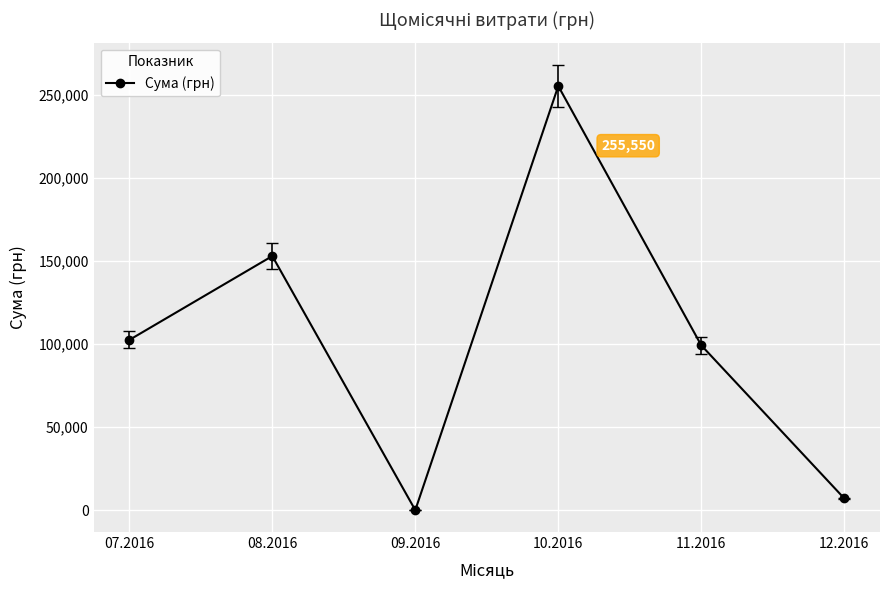

How many lines are shown in the chart?

1